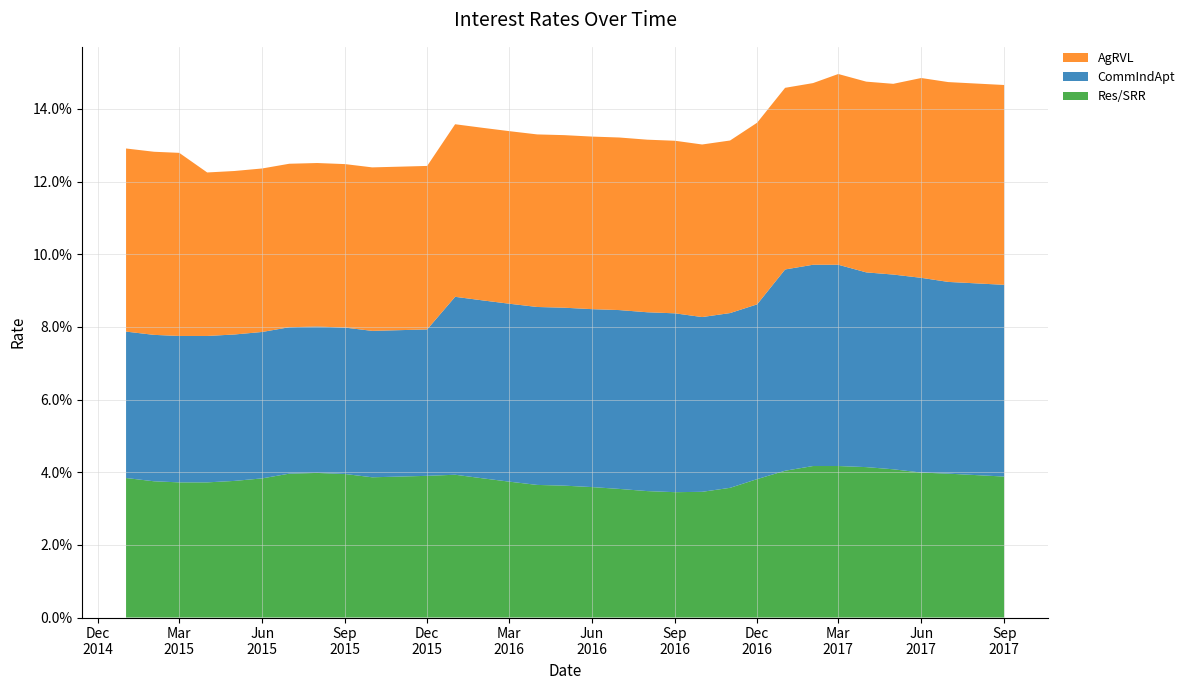

Reading left to right, list all the values displayed in this chart.

Res/SRR: 2015-01-01=0.0	2015-02-01=0.0	2015-03-01=0.0	2015-04-01=0.0	2015-05-01=0.0	2015-06-01=0.0	2015-07-01=0.0	2015-08-01=0.0	2015-09-01=0.0	2015-10-01=0.0	2015-11-01=0.0	2015-12-01=0.0	2016-01-01=0.0	2016-02-01=0.0	2016-03-01=0.0	2016-04-01=0.0	2016-05-01=0.0	2016-06-01=0.0	2016-07-01=0.0	2016-08-01=0.0	2016-09-01=0.0	2016-10-01=0.0	2016-11-01=0.0	2016-12-01=0.0	2017-01-01=0.0	2017-02-01=0.0	2017-03-01=0.0	2017-04-01=0.0	2017-05-01=0.0	2017-06-01=0.0	2017-07-01=0.0	2017-08-01=0.0	2017-09-01=0.0
CommIndApt: 2015-01-01=0.0	2015-02-01=0.0	2015-03-01=0.0	2015-04-01=0.0	2015-05-01=0.0	2015-06-01=0.0	2015-07-01=0.0	2015-08-01=0.0	2015-09-01=0.0	2015-10-01=0.0	2015-11-01=0.0	2015-12-01=0.0	2016-01-01=0.0	2016-02-01=0.0	2016-03-01=0.0	2016-04-01=0.0	2016-05-01=0.0	2016-06-01=0.0	2016-07-01=0.0	2016-08-01=0.0	2016-09-01=0.0	2016-10-01=0.0	2016-11-01=0.0	2016-12-01=0.0	2017-01-01=0.1	2017-02-01=0.1	2017-03-01=0.1	2017-04-01=0.1	2017-05-01=0.1	2017-06-01=0.1	2017-07-01=0.1	2017-08-01=0.1	2017-09-01=0.1
AgRVL: 2015-01-01=0.1	2015-02-01=0.1	2015-03-01=0.1	2015-04-01=0.0	2015-05-01=0.0	2015-06-01=0.0	2015-07-01=0.0	2015-08-01=0.0	2015-09-01=0.0	2015-10-01=0.0	2015-11-01=0.0	2015-12-01=0.0	2016-01-01=0.0	2016-02-01=0.0	2016-03-01=0.0	2016-04-01=0.0	2016-05-01=0.0	2016-06-01=0.0	2016-07-01=0.0	2016-08-01=0.0	2016-09-01=0.0	2016-10-01=0.0	2016-11-01=0.0	2016-12-01=0.1	2017-01-01=0.1	2017-02-01=0.1	2017-03-01=0.1	2017-04-01=0.1	2017-05-01=0.1	2017-06-01=0.1	2017-07-01=0.1	2017-08-01=0.1	2017-09-01=0.1